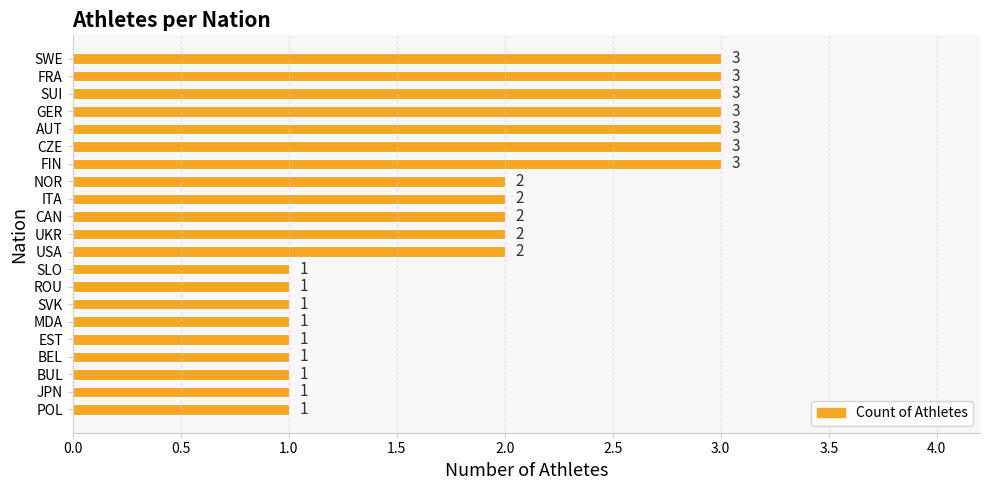

What is the sum of the values at GER and BUL?

4